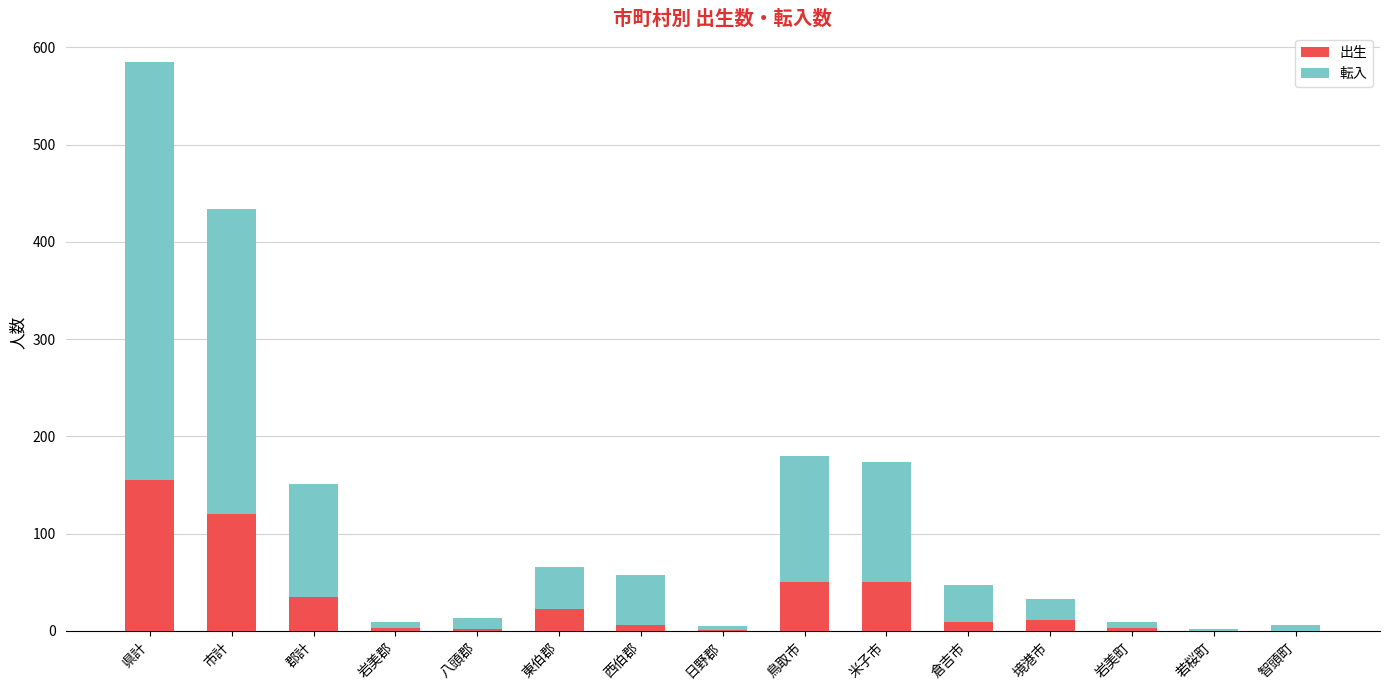

At which label does 出生 reach its peak?

県計